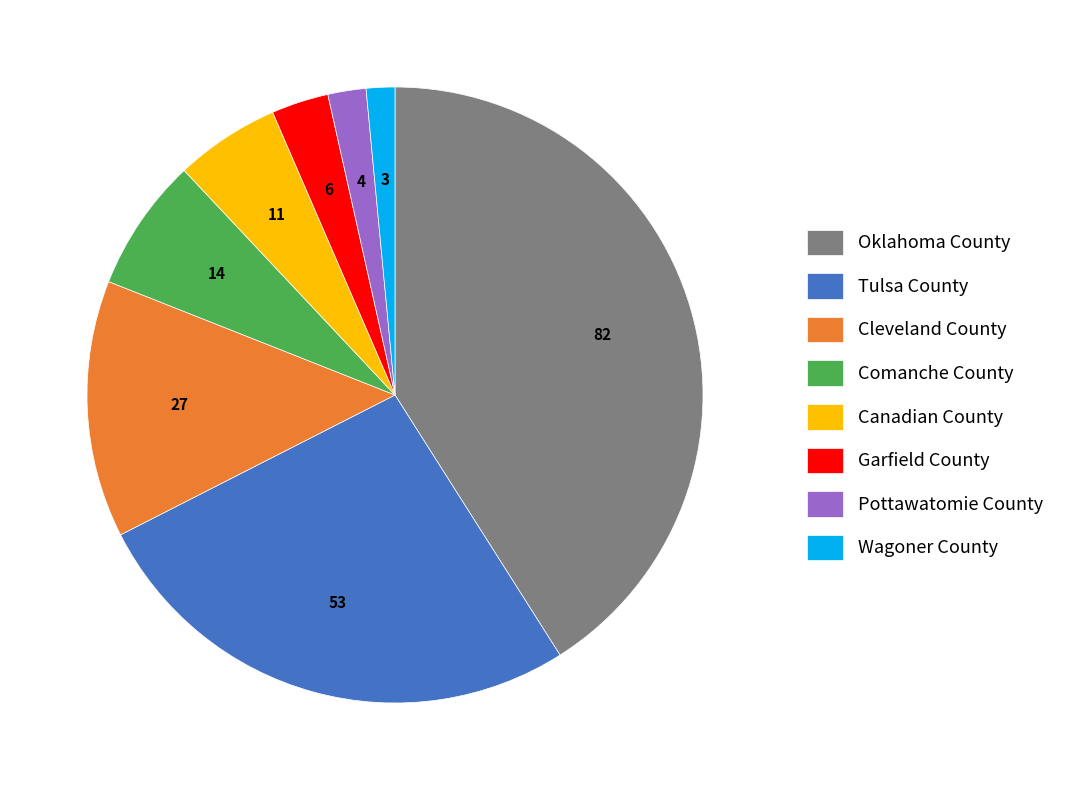

Is it true that Oklahoma County is 41% of the pie?

True